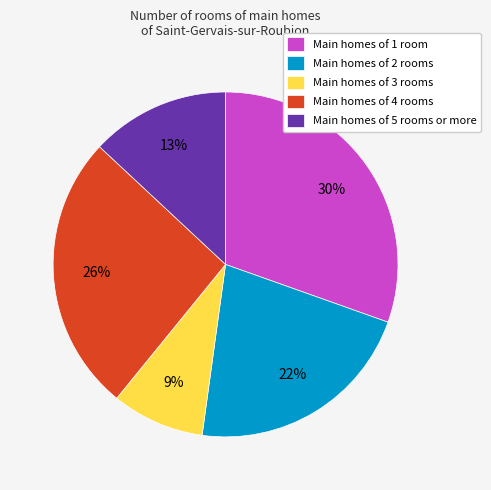

Is the sum of Main homes of 1 room and Main homes of 3 rooms greater than half?

No